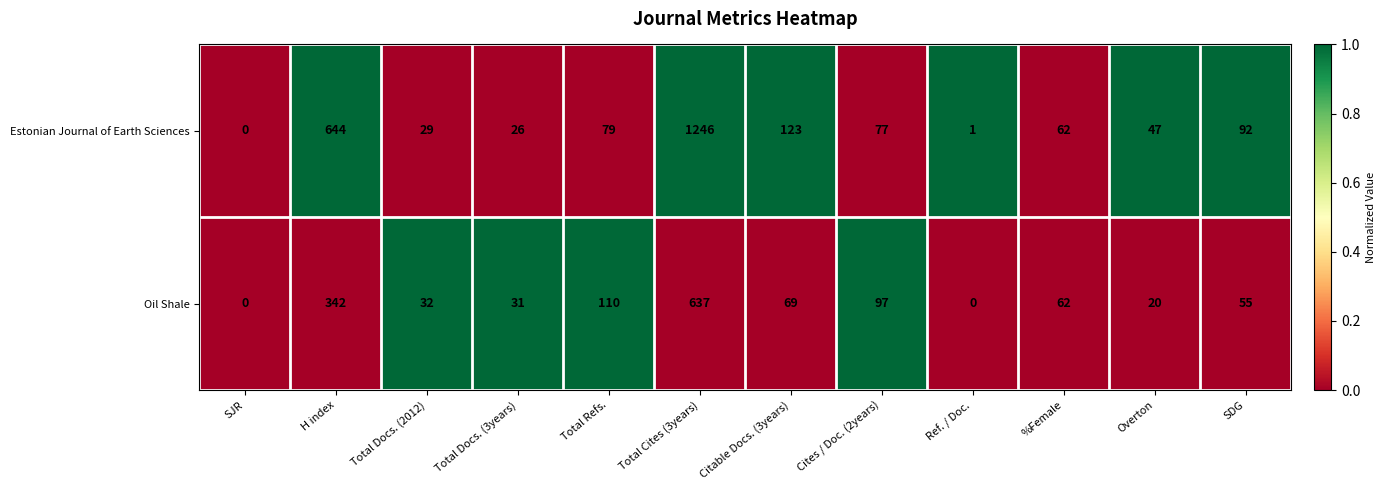

Reading left to right, list all the values displayed in this chart.

Estonian Journal of Earth Sciences: 0	644	29	26	79	1246	123	77	1	62	47	92
Oil Shale: 0	342	32	31	110	637	69	97	0	62	20	55